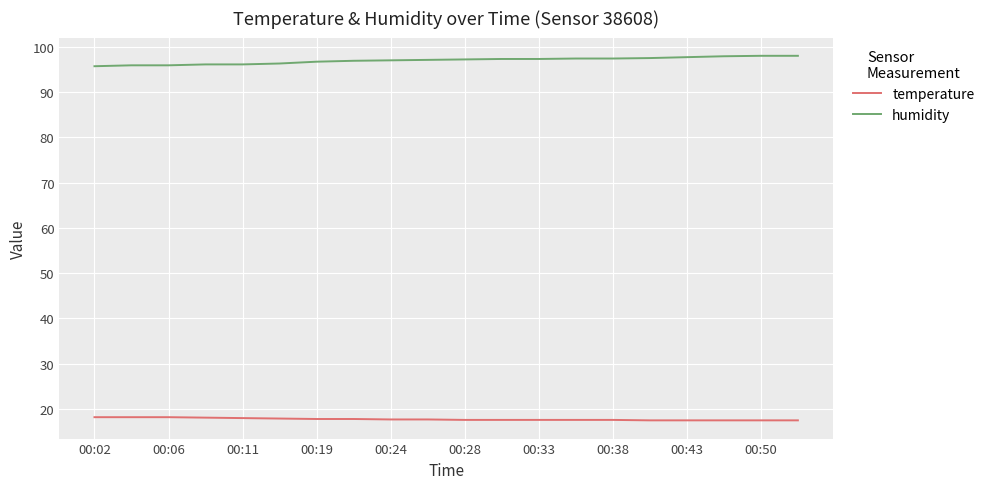

True or false: humidity and temperature intersect in this chart.

False